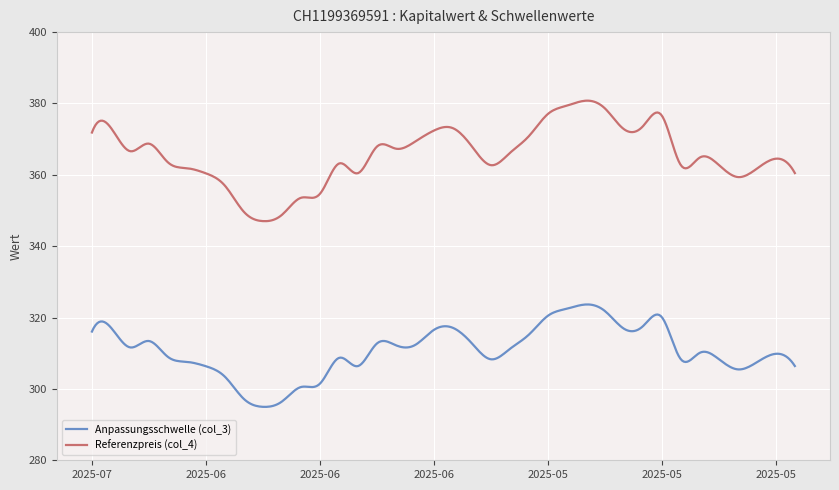

What is the difference between the second highest and second lowest values in the Anpassungsschwelle (col_3) series?

28.7